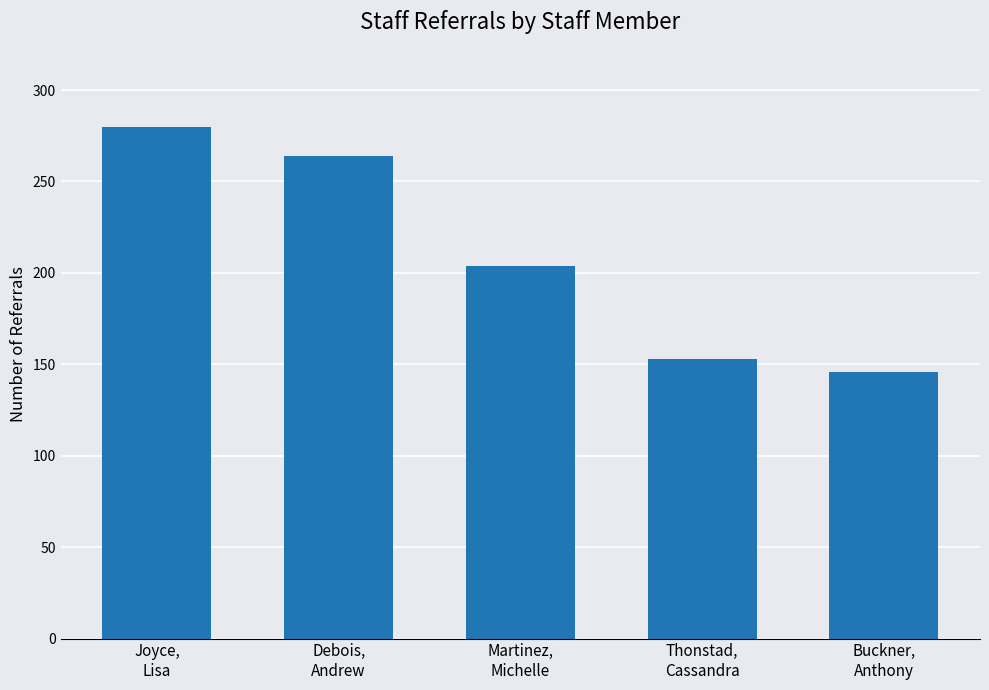

Approximately how many times larger is the value at Joyce,
Lisa compared to Martinez,
Michelle?

1.4